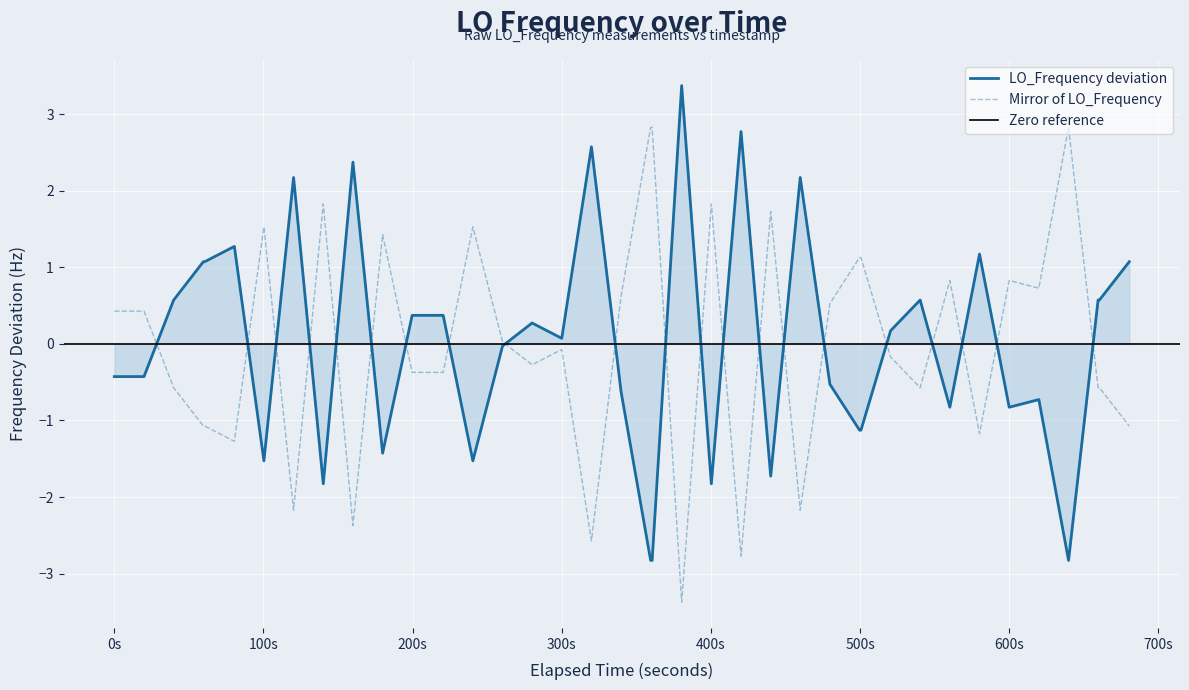

What is the highest value of the LO_Frequency deviation series?

3.4